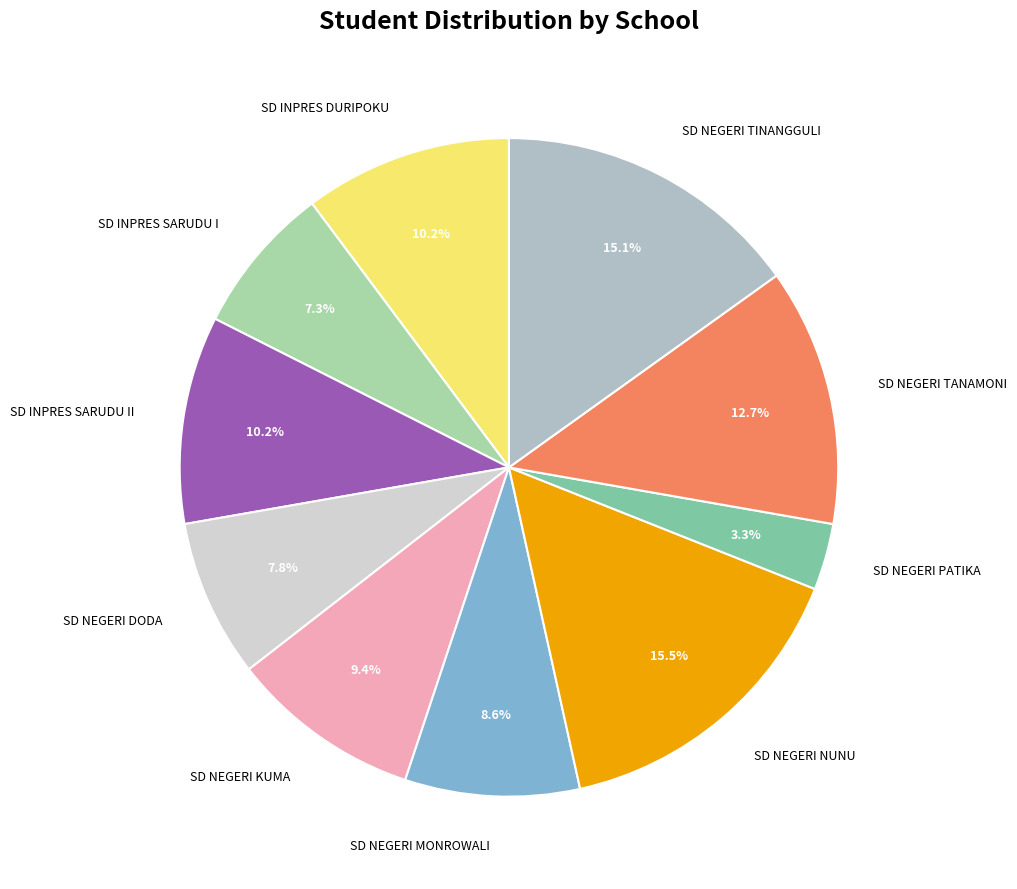

How many segments does this pie chart have?

10